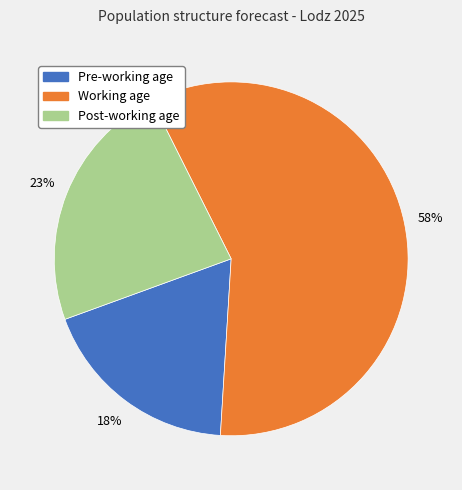

Rank the categories by value from highest to lowest.

Working age, Post-working age, Pre-working age